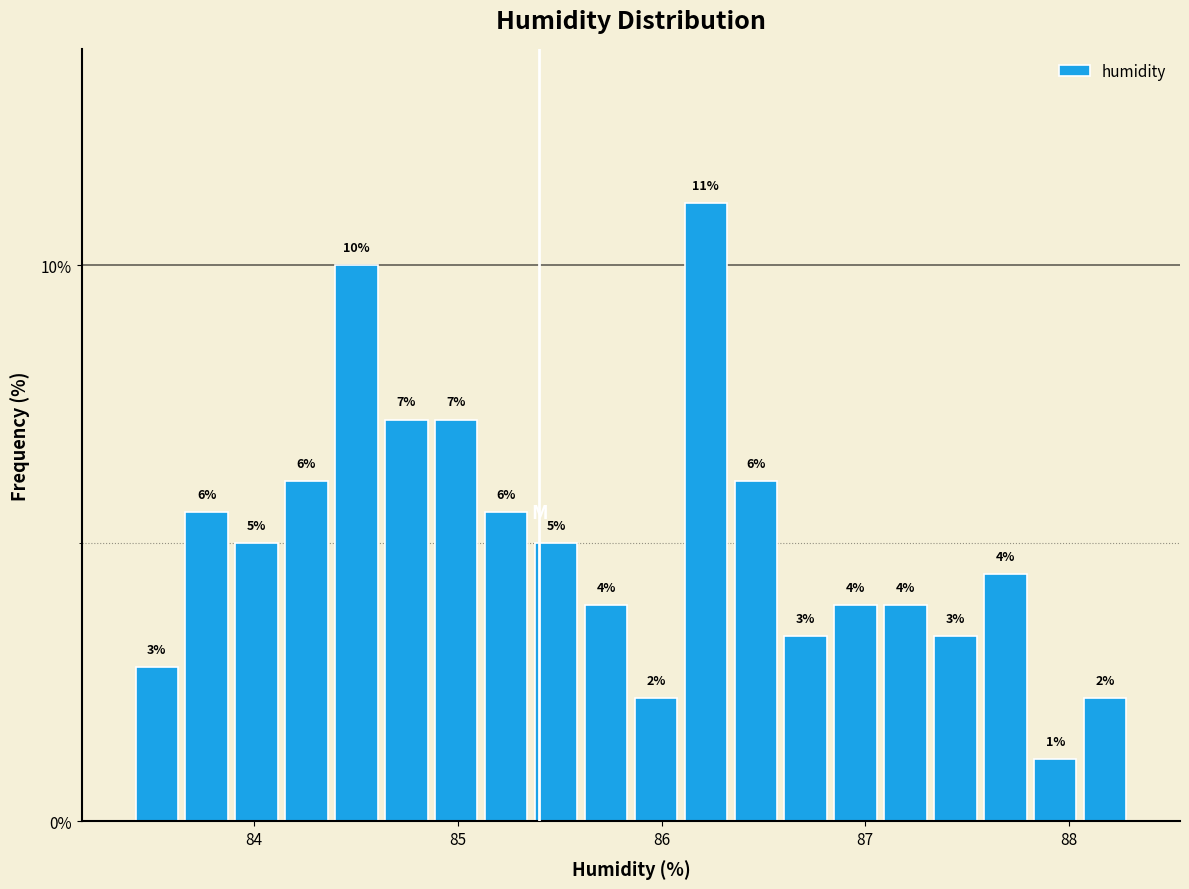

Around what value on the x-axis is the tallest bar? Give the approximate position of its centre, as read against the axis.

86.2